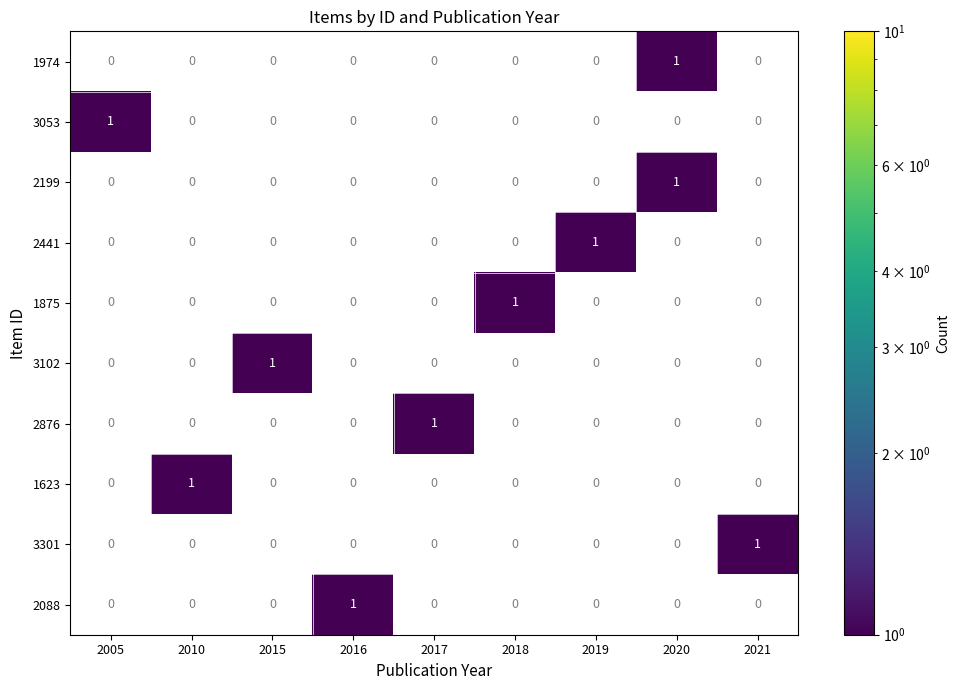

How many positive values does the 2088 series have?

1